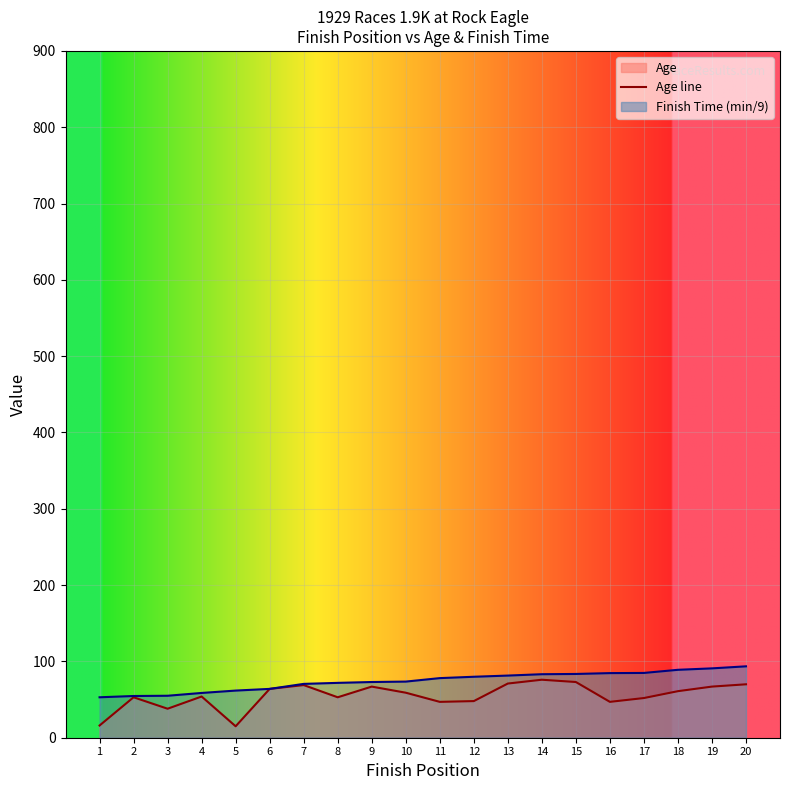

Rank the categories by value from lowest to highest.

5, 1, 3, 11, 16, 12, 17, 2, 8, 4, 10, 18, 6, 9, 19, 7, 20, 13, 15, 14